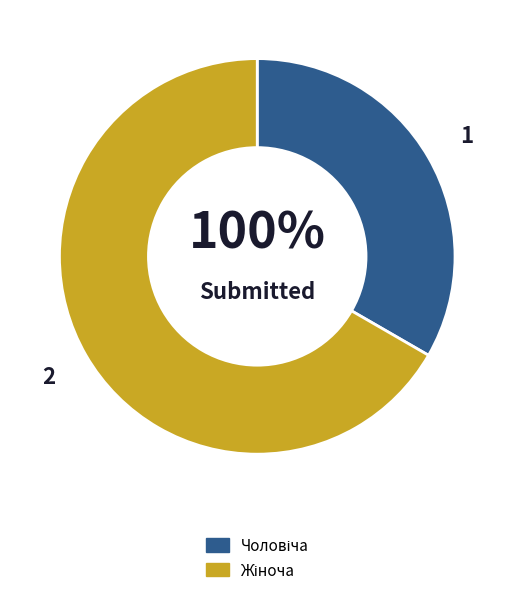

How many segments does this pie chart have?

2